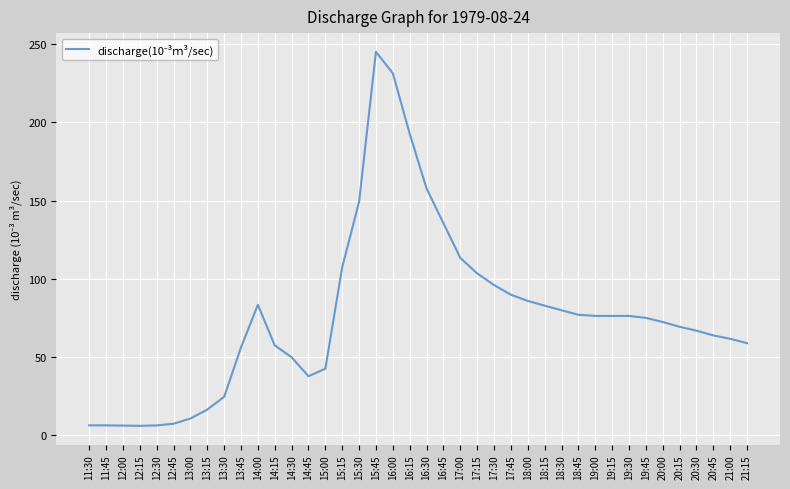

How many values exceed 75?

20